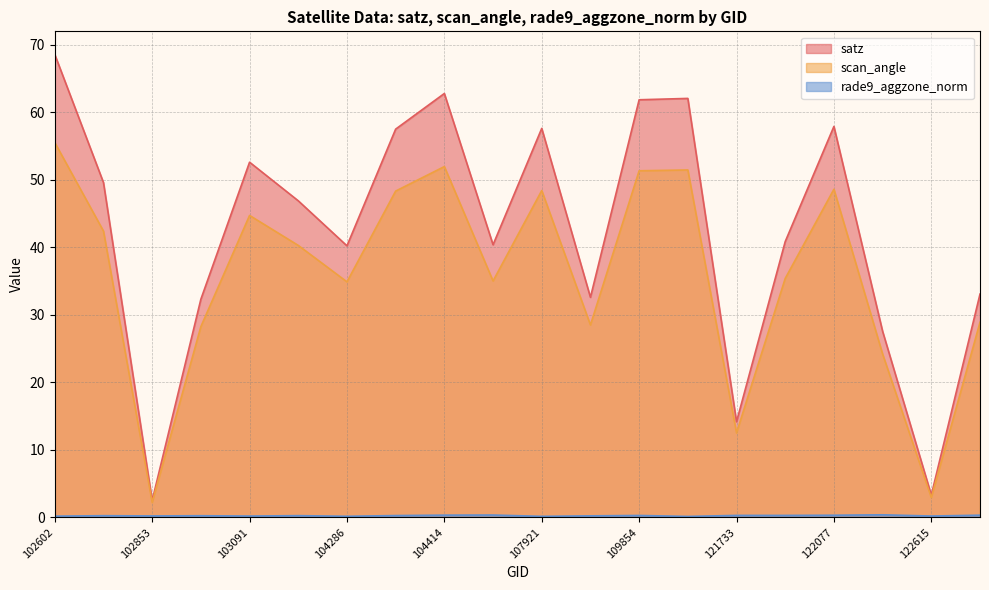

Which series changed the most between 121902 and 122436?

satz